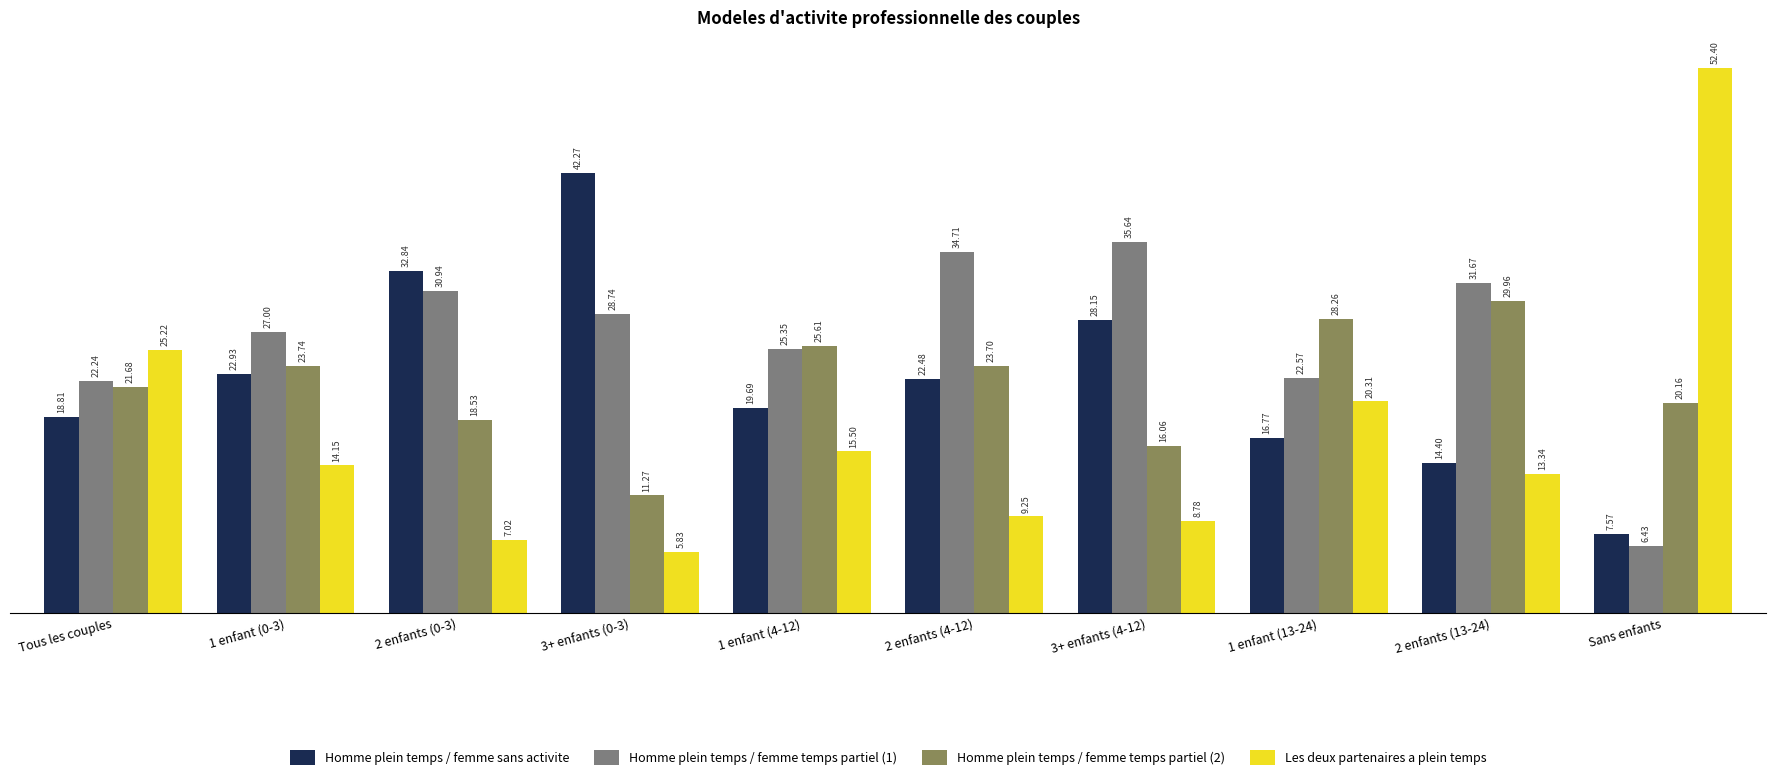

The Les deux partenaires a plein temps series shows 42.9 at Tous les couples. True or false?

False